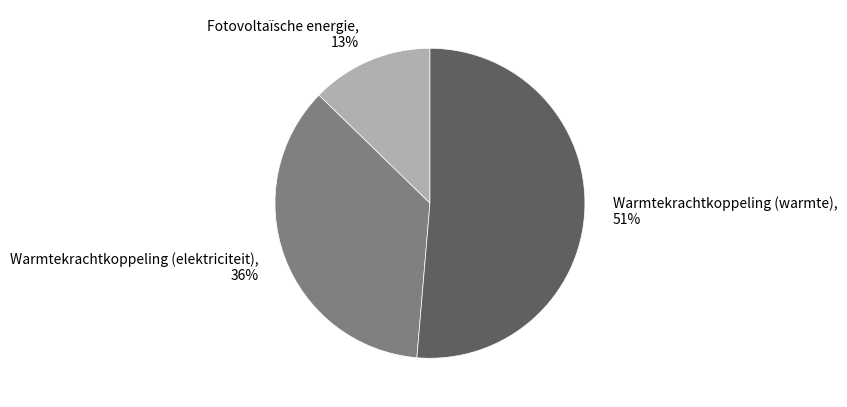

What is the ratio of the value at Warmtekrachtkoppeling (warmte) to the value at Warmtekrachtkoppeling (elektriciteit)?

1.4